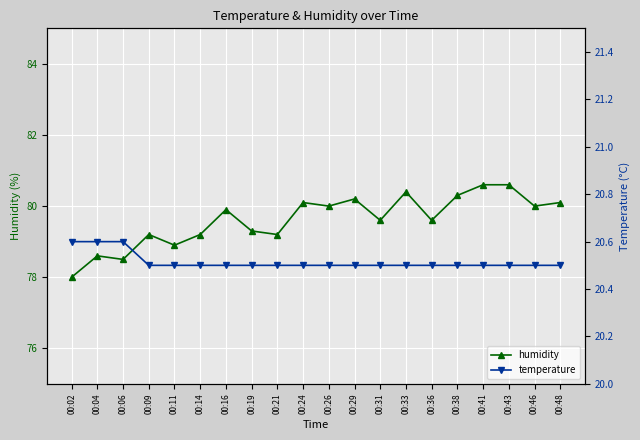

Rank the series at 00:29 from lowest to highest value.

temperature, humidity